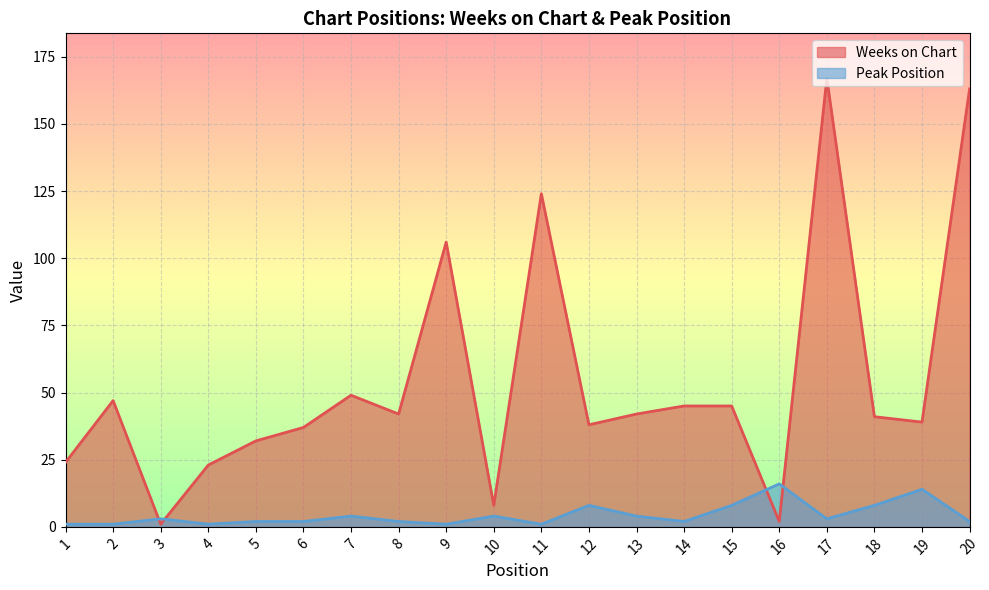

At 8, list the series in order from largest to smallest.

Weeks on Chart, Peak Position